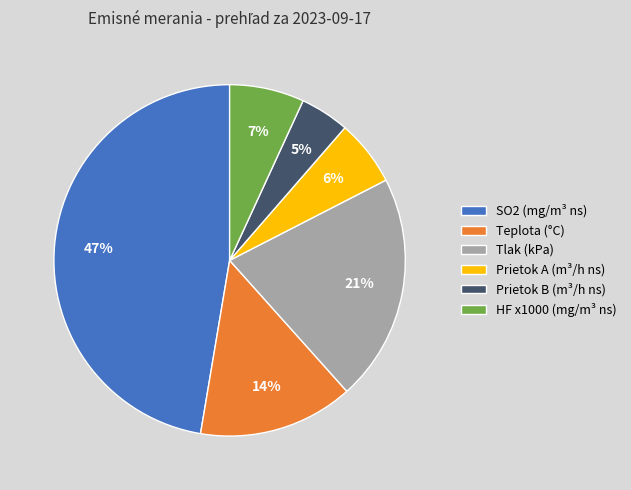

To the nearest percent, what is the average slice percentage?

17%